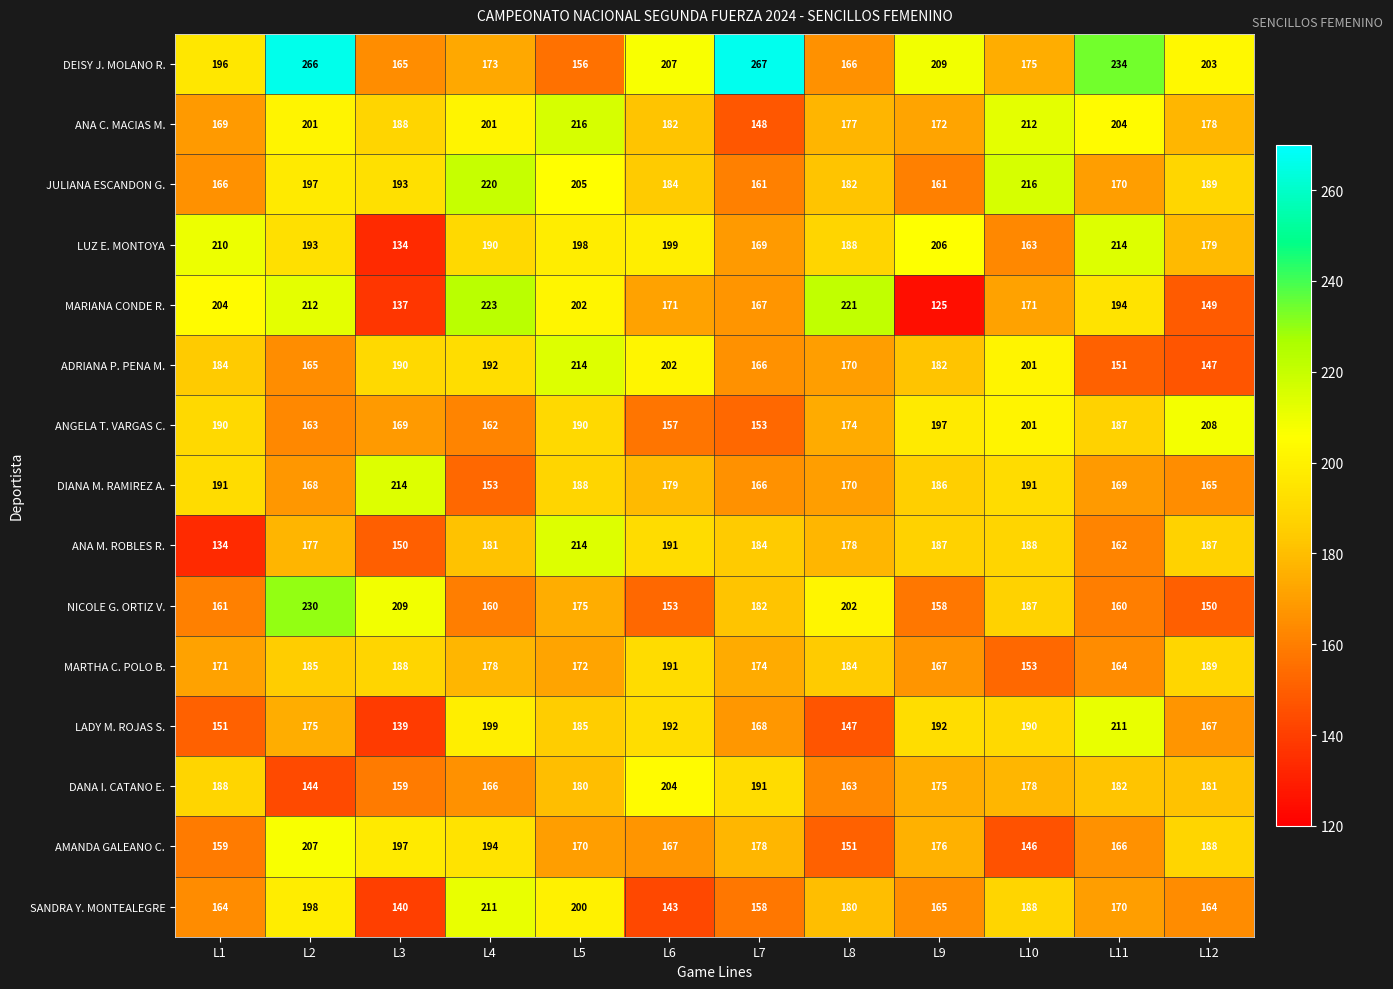

What is the difference between the ADRIANA P. PENA M. values at L12 and L3?

43